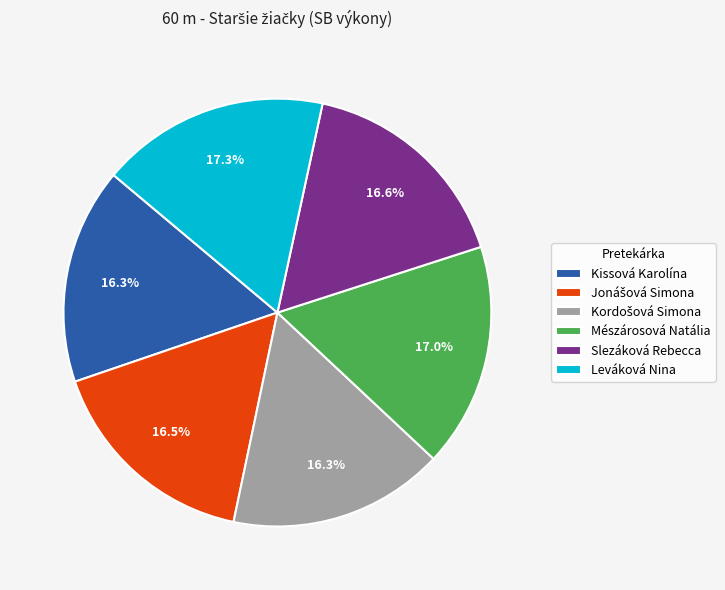

Combined, do Leváková Nina and Kissová Karolína account for over 50%?

No